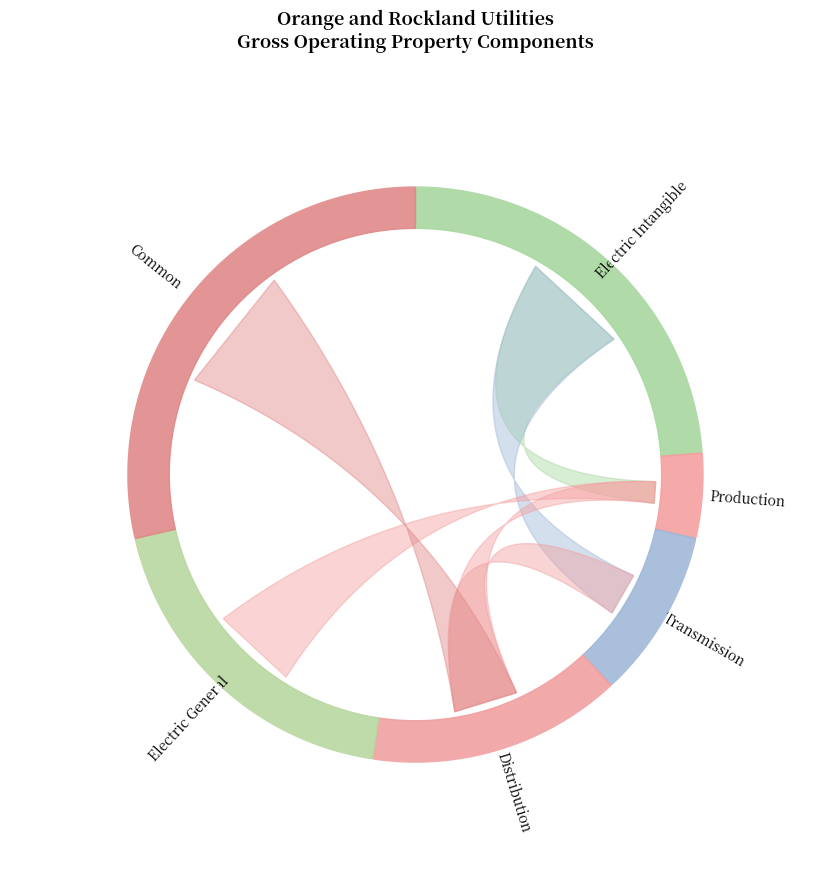

Is there any slice that represents more than half of the pie?

No